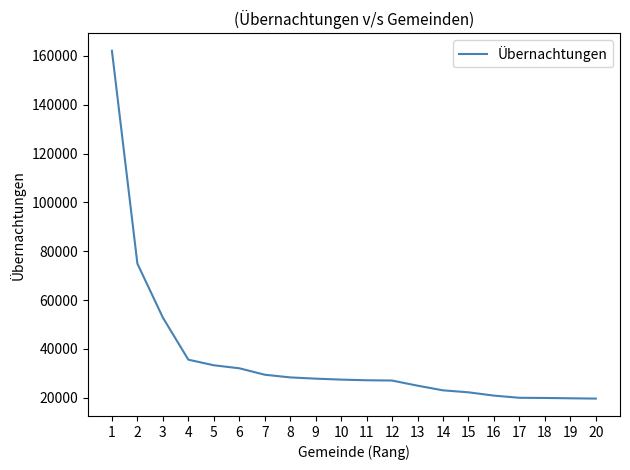

At which label does the data first exceed 27407?

1